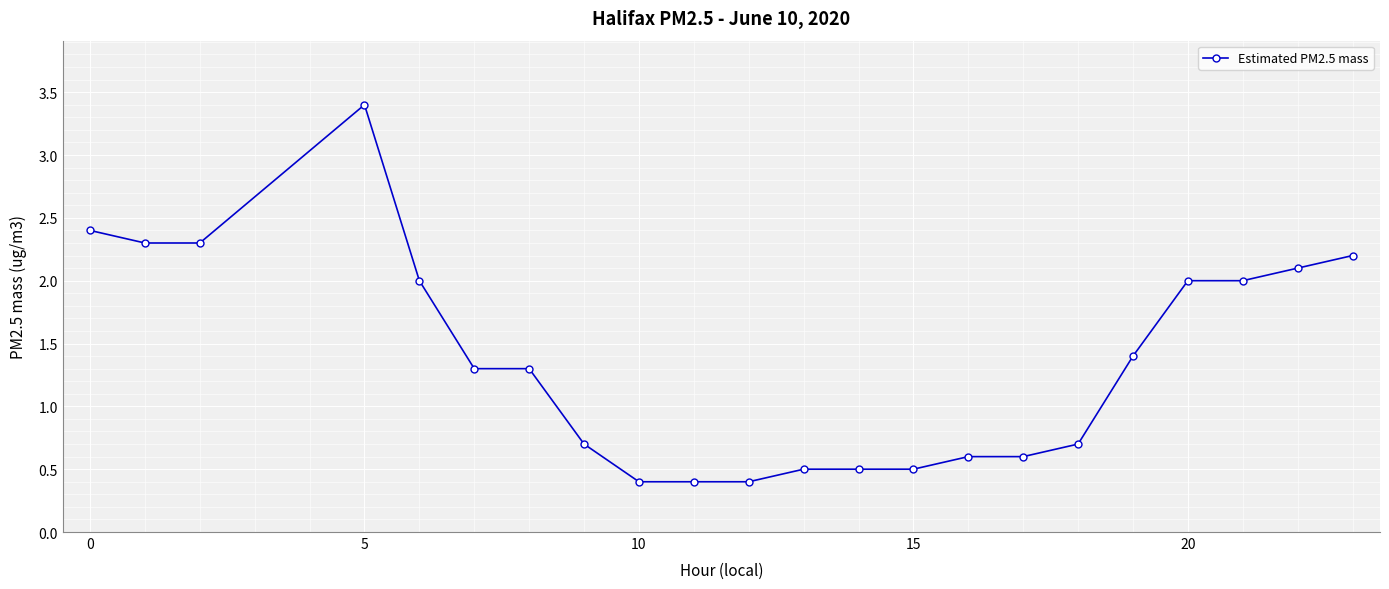

What is the maximum value shown in the chart?

3.4